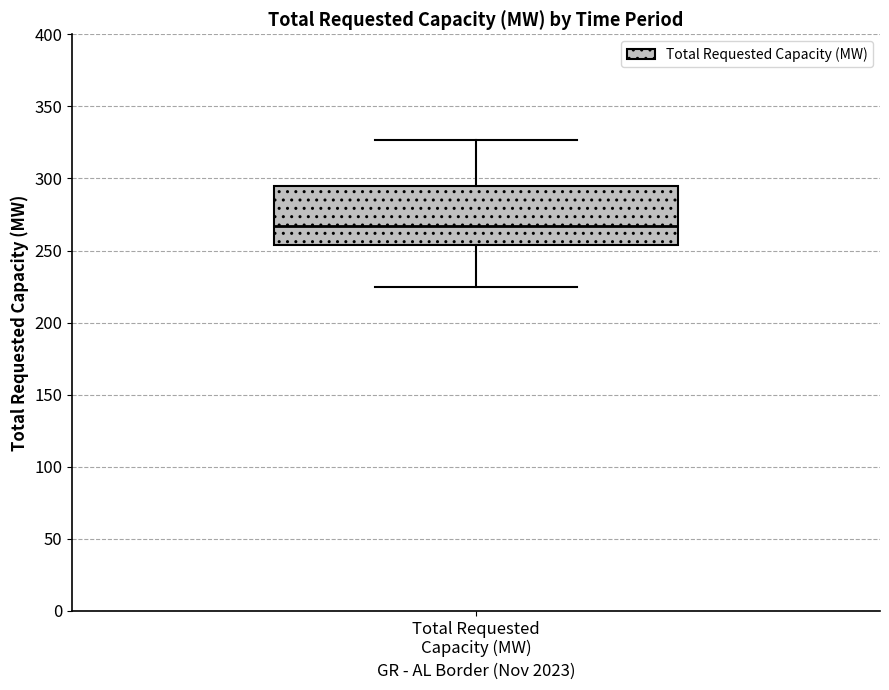

Transcribe this box plot: give where the median line is, the range the box spans, and where the two whiskers end, as read against the y-axis. The values are not printed on the chart, so give them approximately, as read against the axis.

median 265, box 255 to 295, whiskers 225 to 325